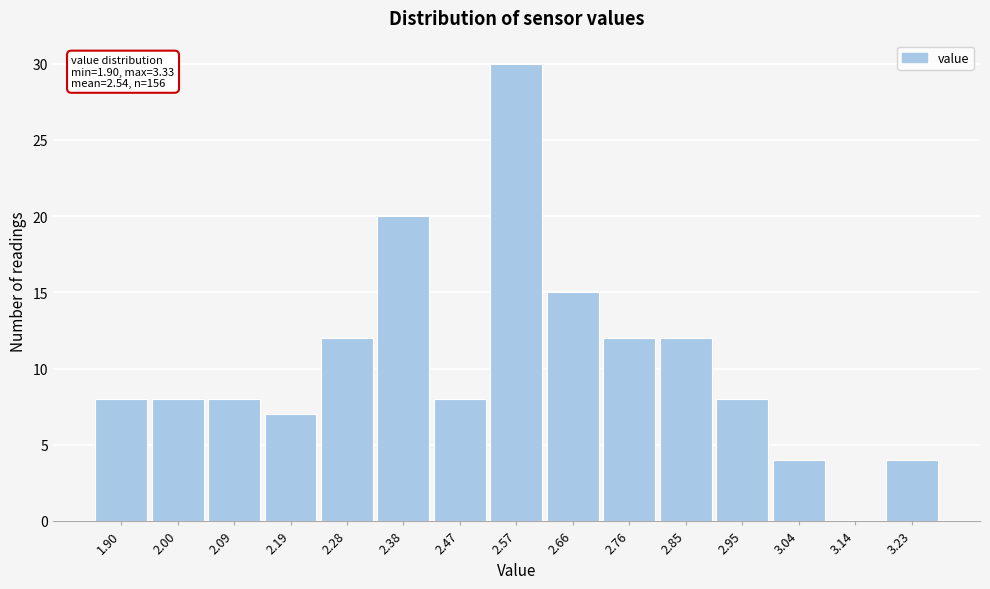

Reading left to right, list all the values displayed in this chart.

1.90=8	2.00=8	2.09=8	2.19=7	2.28=12	2.38=20	2.47=8	2.57=30	2.66=15	2.76=12	2.85=12	2.95=8	3.04=4	3.14=0	3.23=4